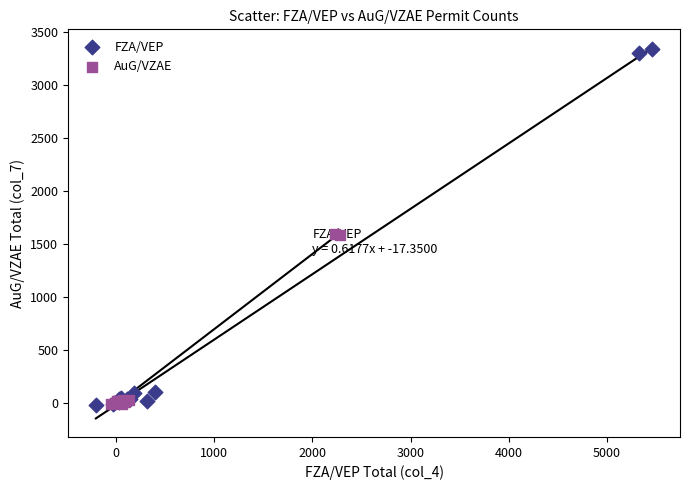

Which series has the largest Y range (max minus min)?

FZA/VEP